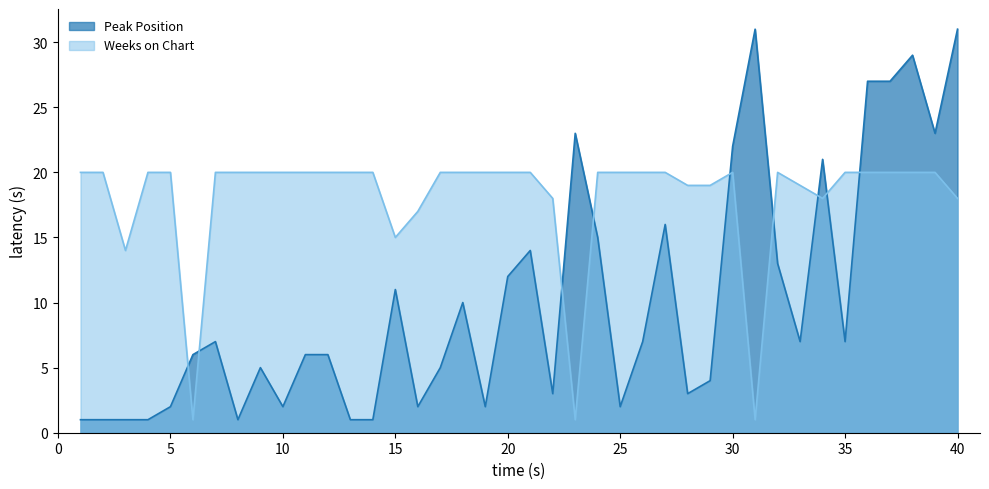

At how many categories does at least one series exceed 11?

39